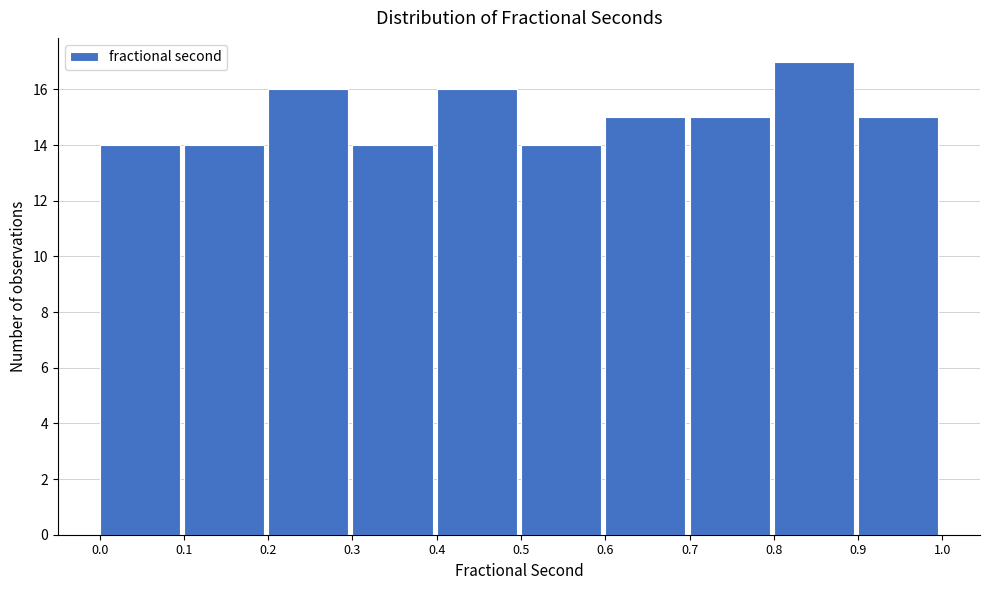

How tall is the bar that spans 0.4 to 0.5 on the x-axis? The values are not printed on the chart, so give them approximately, as read against the axis.

16